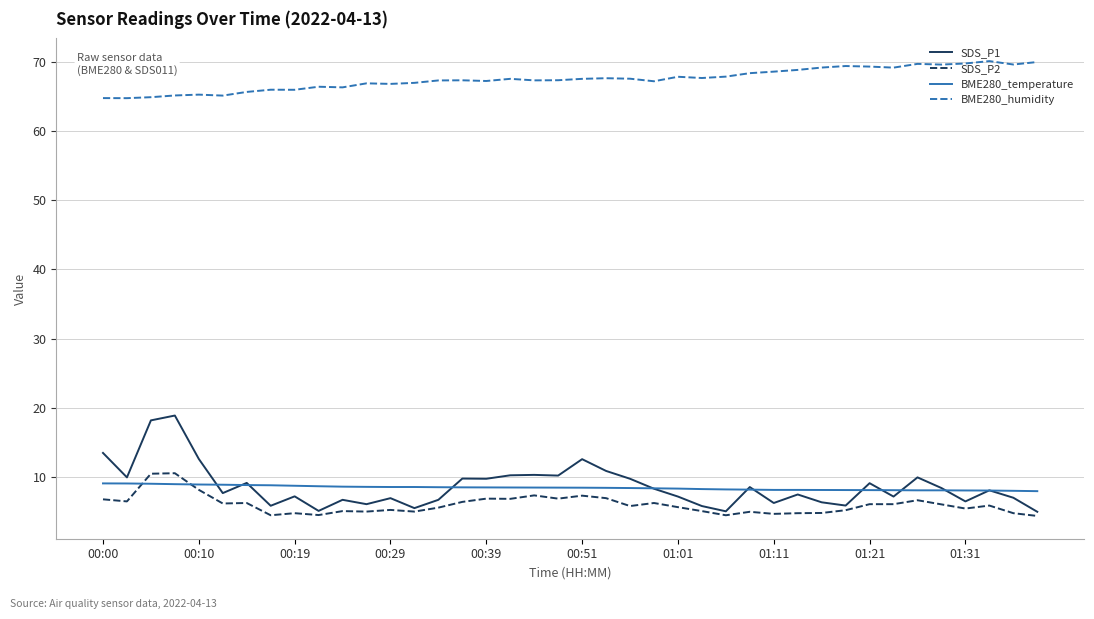

What is the minimum value shown in the chart?

4.4